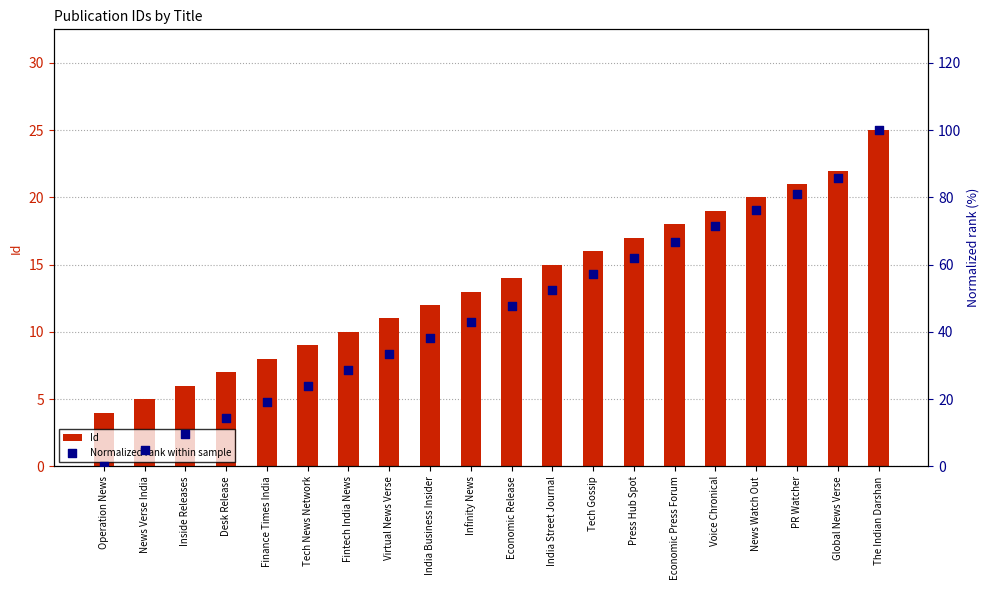

Which series has the largest Y range (max minus min)?

Normalized rank within sample